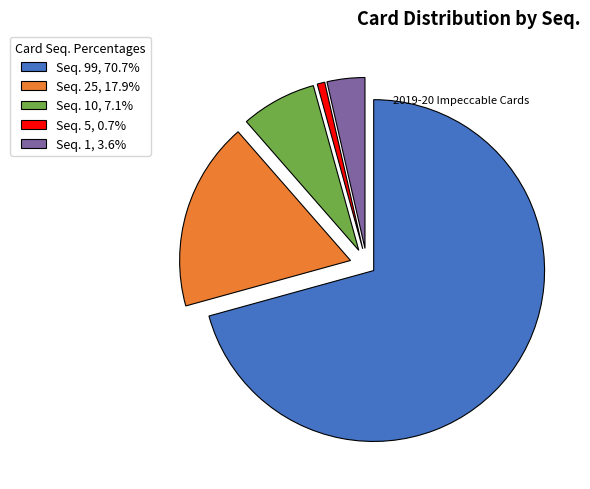

Do Seq. 1, 3.6% and Seq. 99, 70.7% together represent more than half of the pie?

Yes